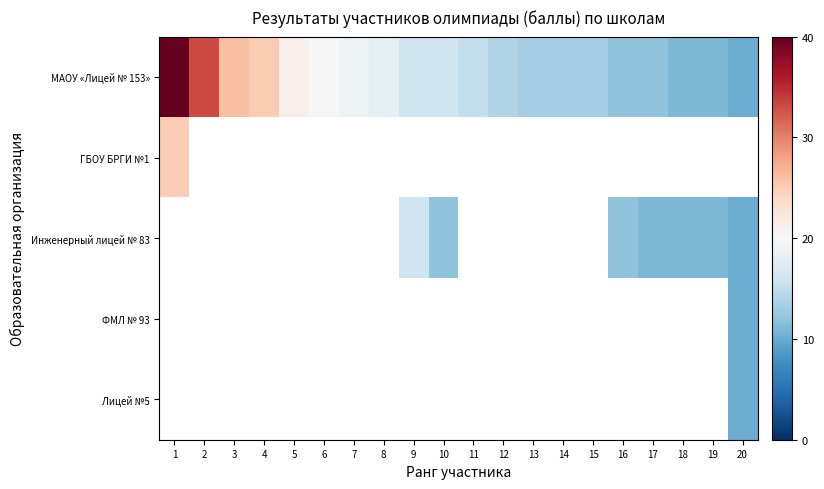

Rank the series at 19 from highest to lowest value.

МАОУ «Лицей № 153», Инженерный лицей № 83, ГБОУ БРГИ №1, ФМЛ № 93, Лицей №5